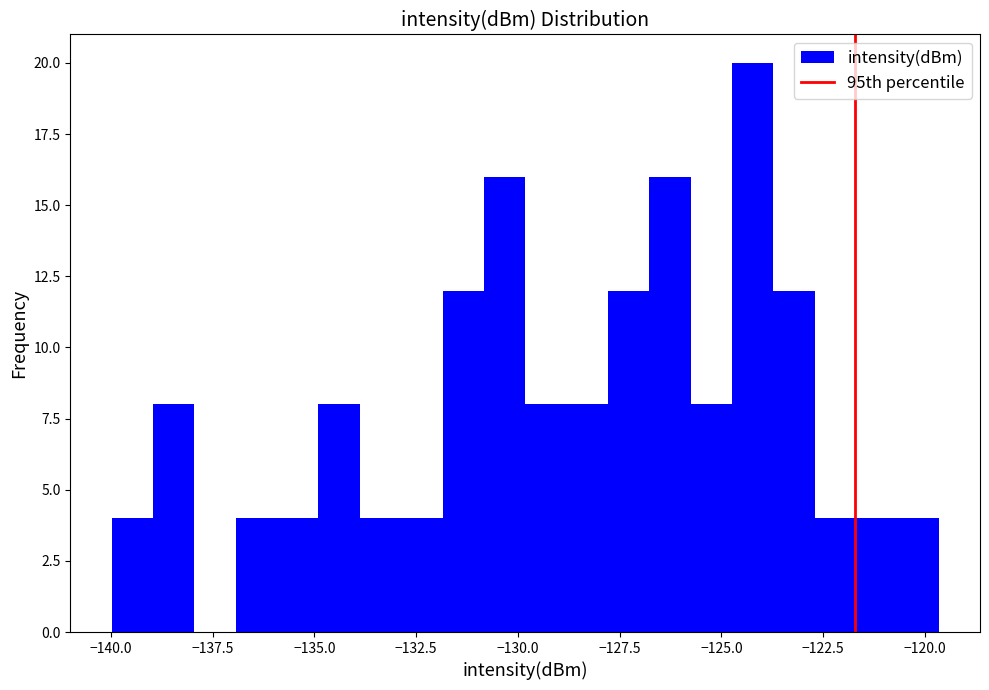

Around what value on the x-axis is the tallest bar? Give the approximate position of its centre, as read against the axis.

-124.0